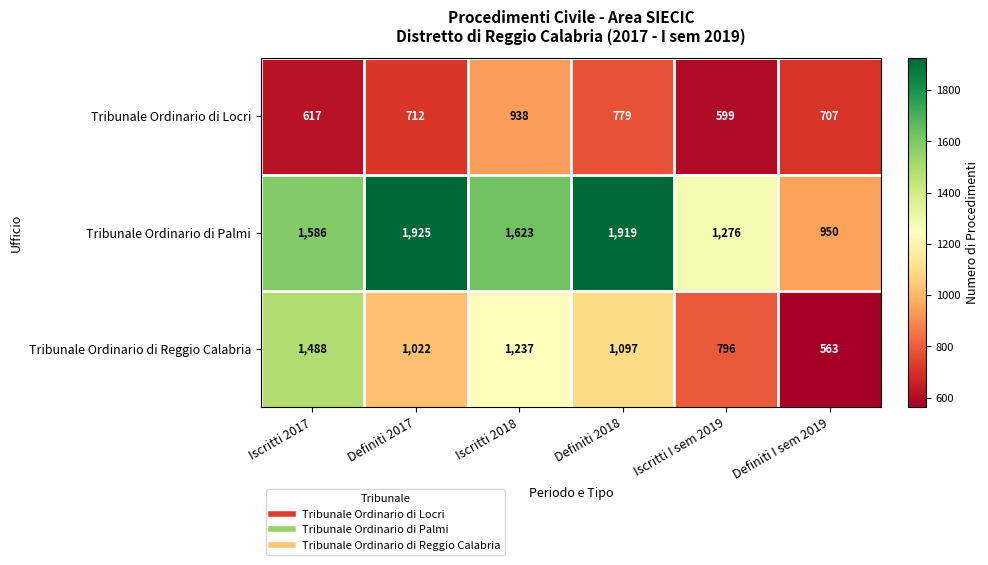

At how many categories does at least one series exceed 1578?

4